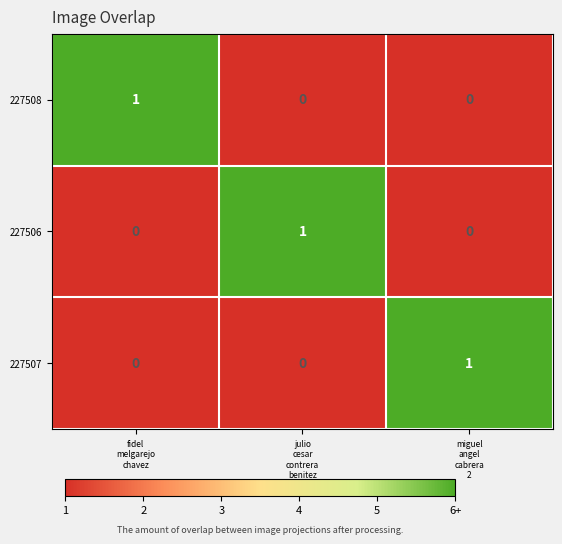

At how many categories does at least one series exceed 0?

3